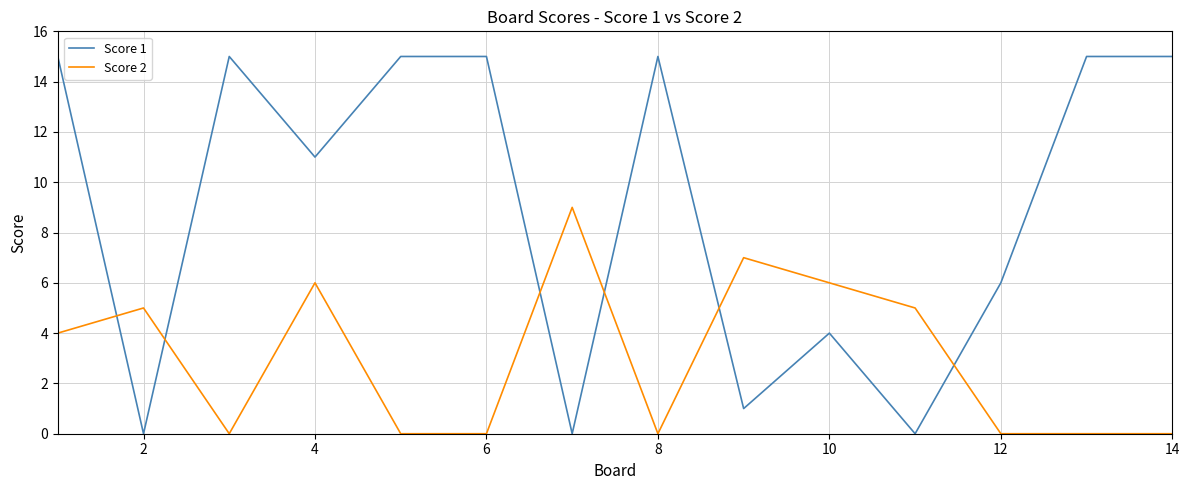

What is the difference between the maximum and minimum values in the Score 2 series?

9